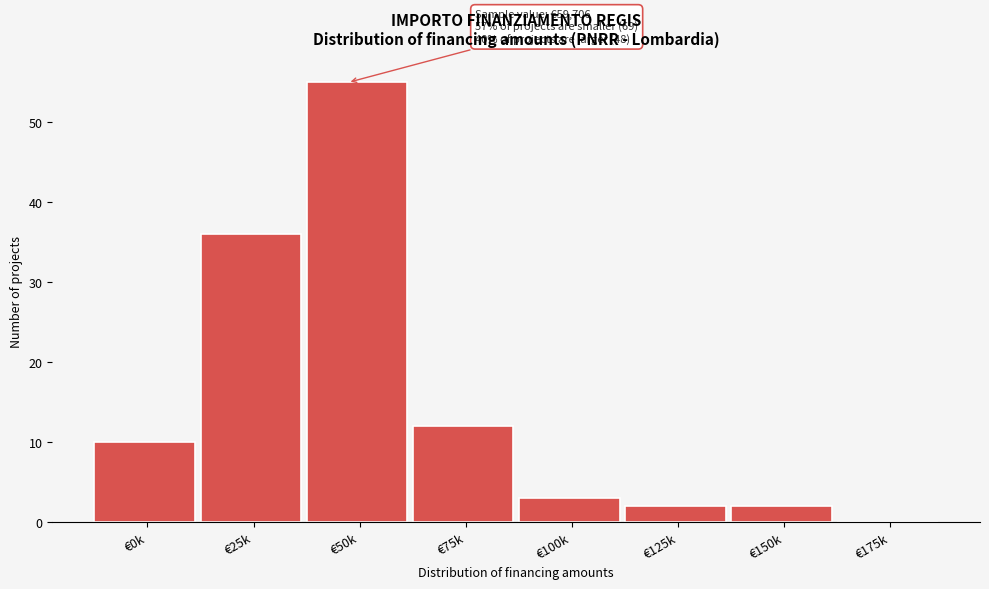

Reading left to right, transcribe all the data shown in this chart.

€0k=10	€25k=36	€50k=55	€75k=12	€100k=3	€125k=2	€150k=2	€175k=0